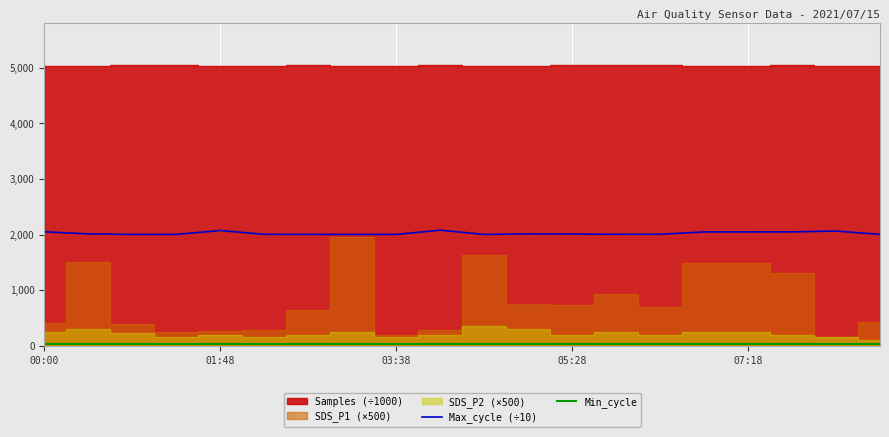

What is the lowest value of the Max_cycle (÷10) series?

2002.1